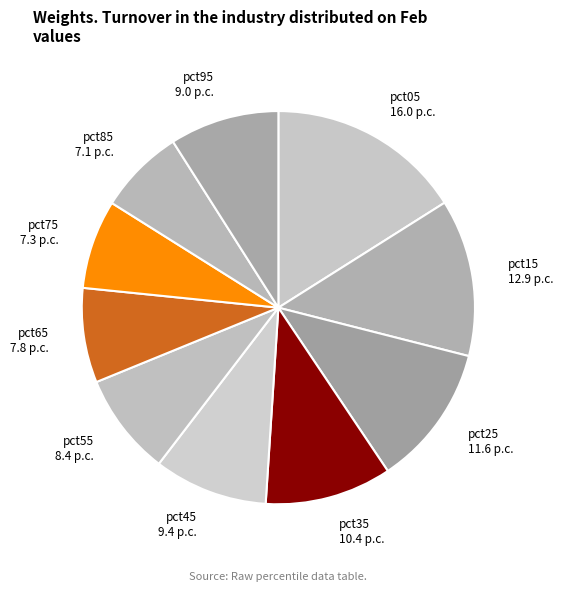

Do pct85 and pct35 together represent more than half of the pie?

No